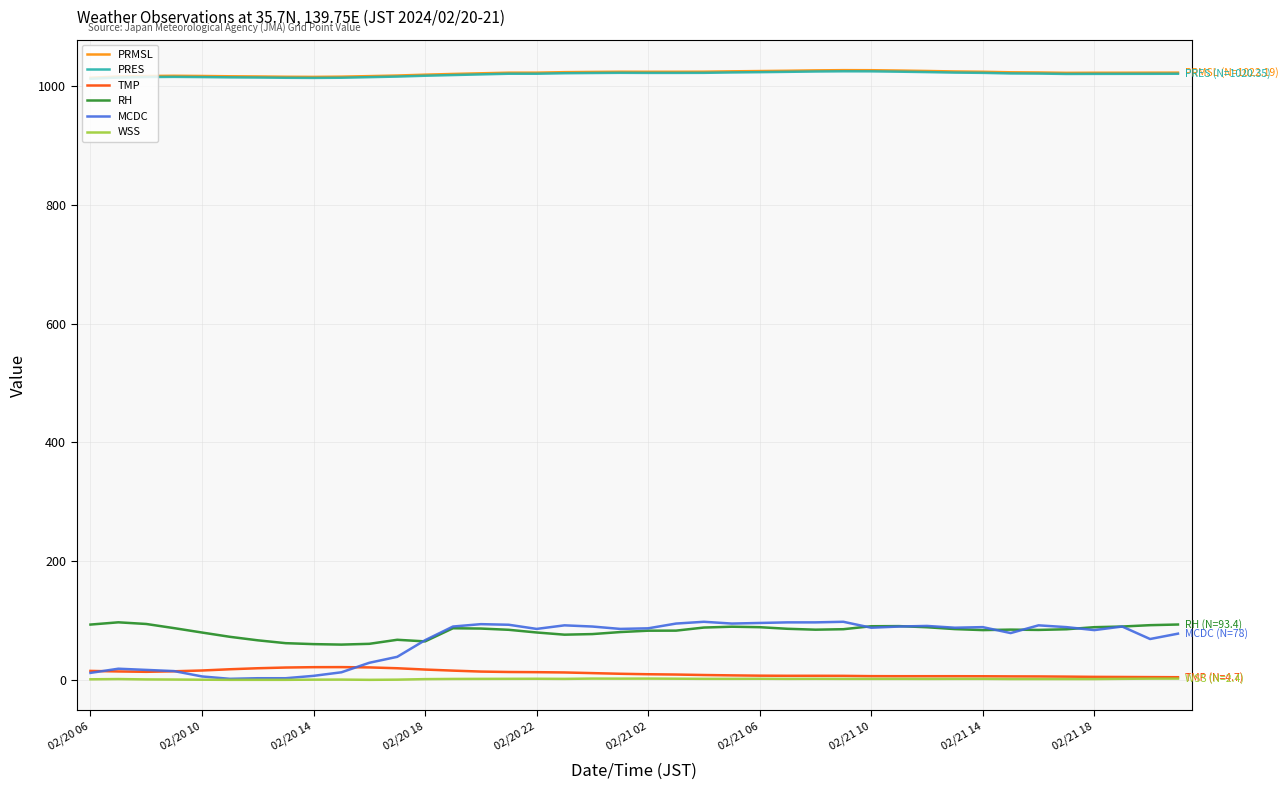

True or false: WSS and PRMSL cross at least once.

False